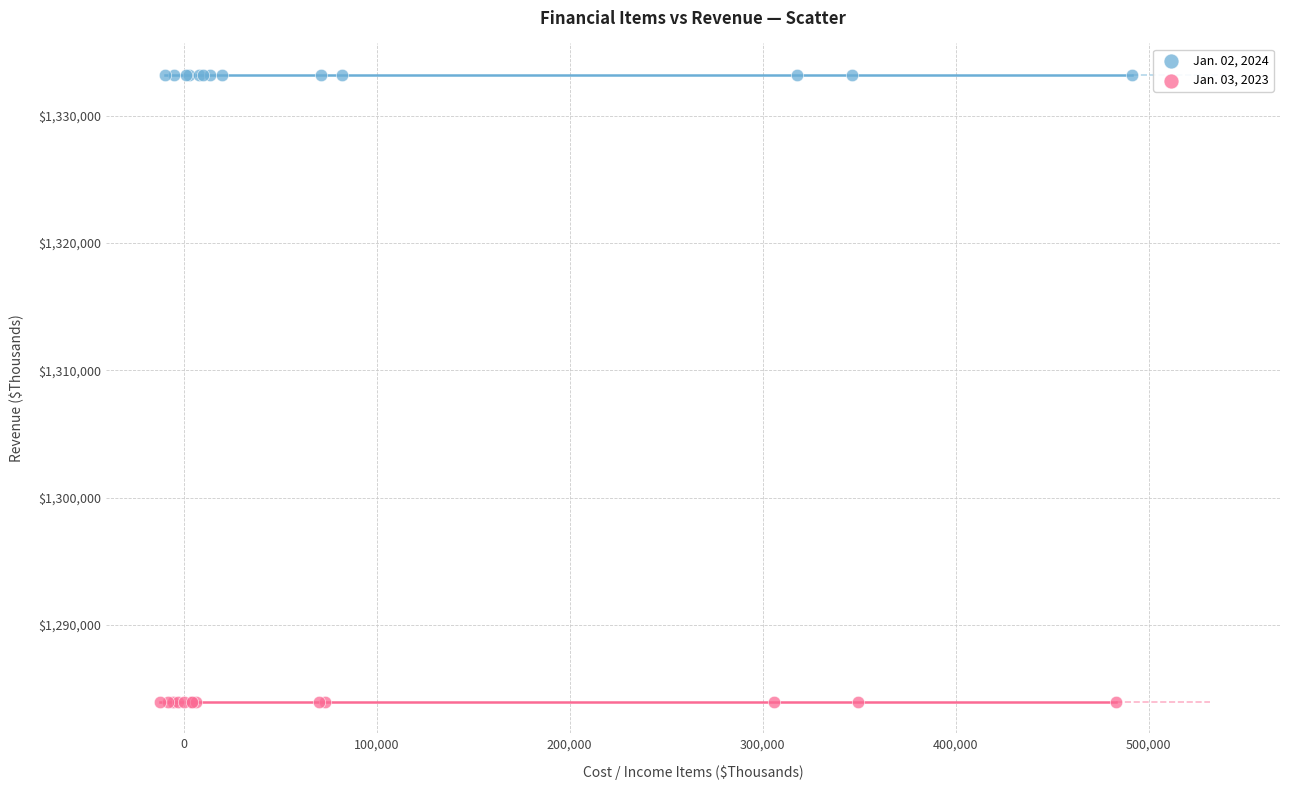

Which series reaches the maximum Y coordinate?

Jan. 02, 2024